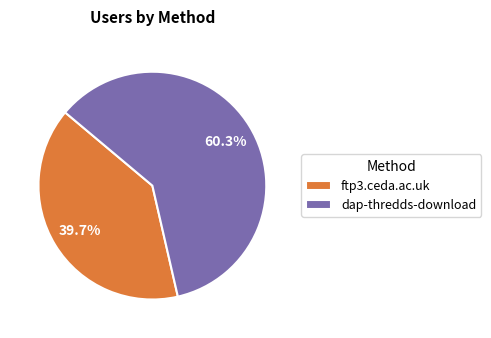

To the nearest percent, what portion does dap-thredds-download represent?

60%